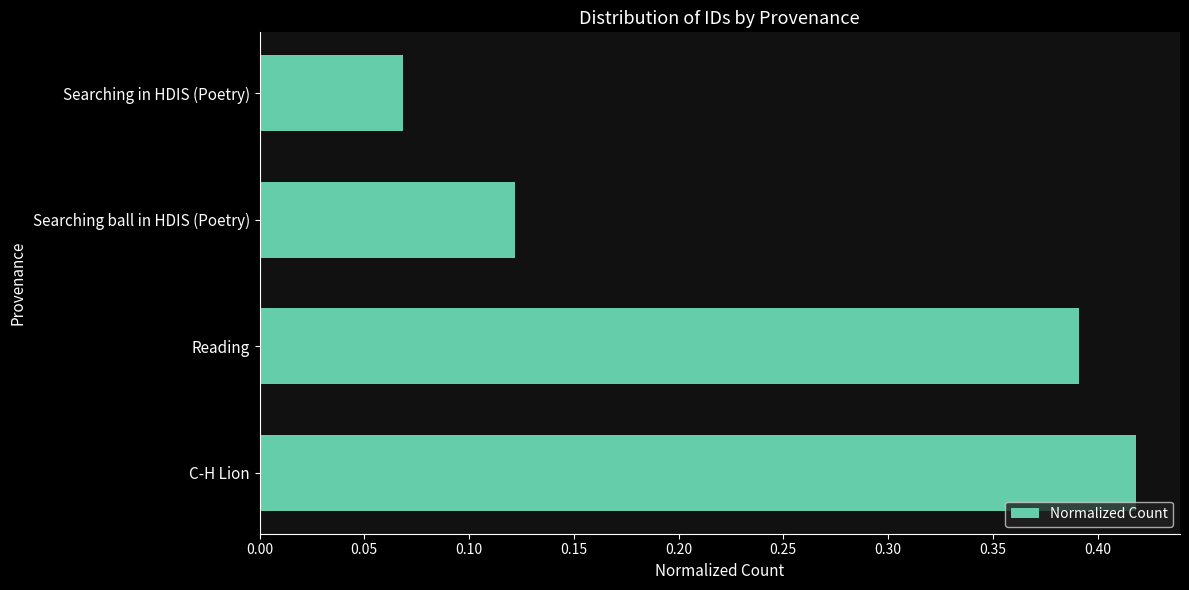

At which category does the chart reach its peak across all series?

C-H Lion